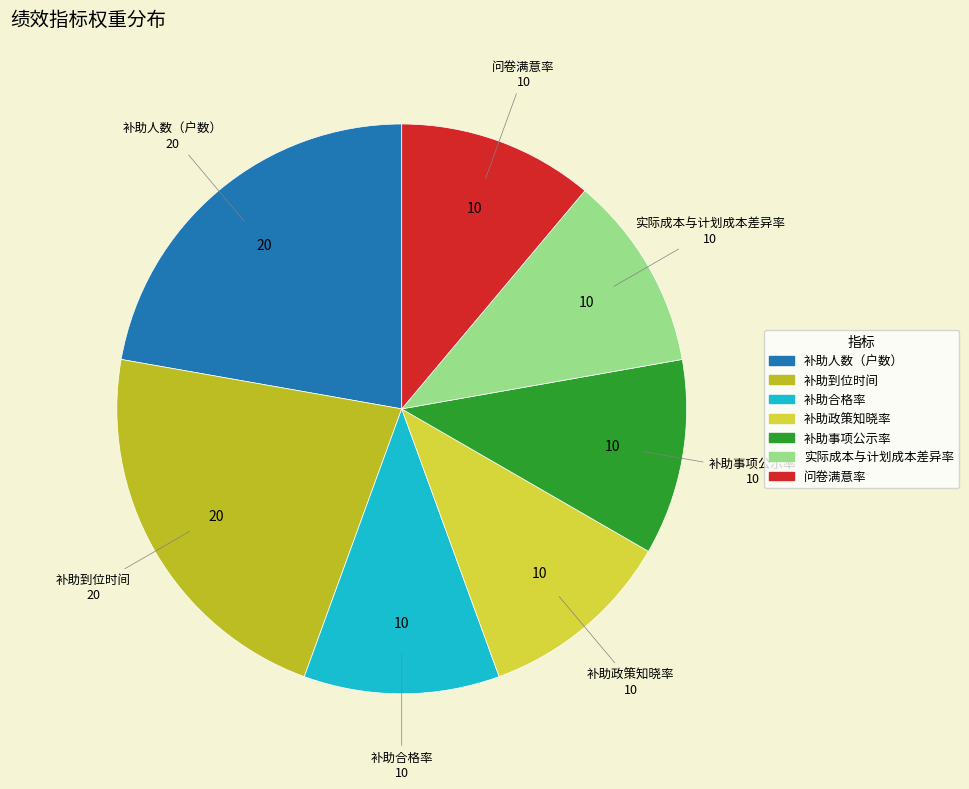

Approximately how many times larger is the value at 补助事项公示率 compared to 问卷满意率?

1.0